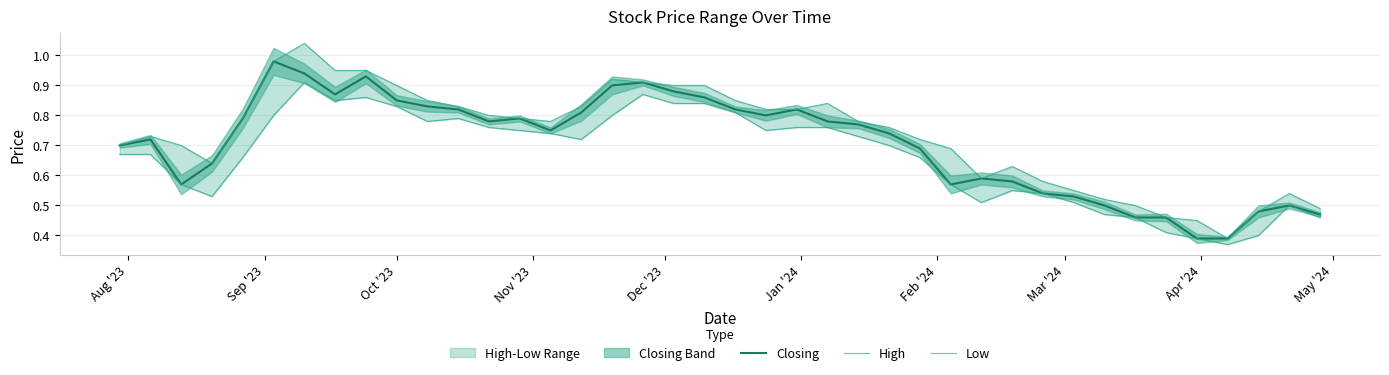

What is the difference between the maximum and minimum values in the High series?

0.7